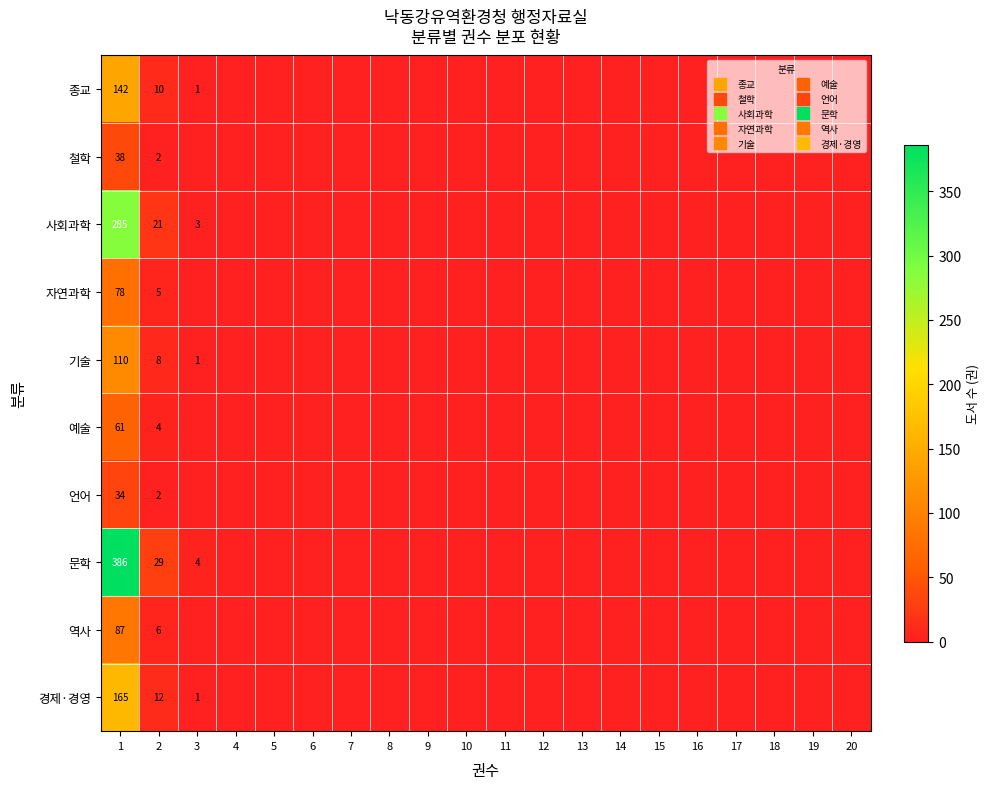

How many positive values does the 역사 series have?

2